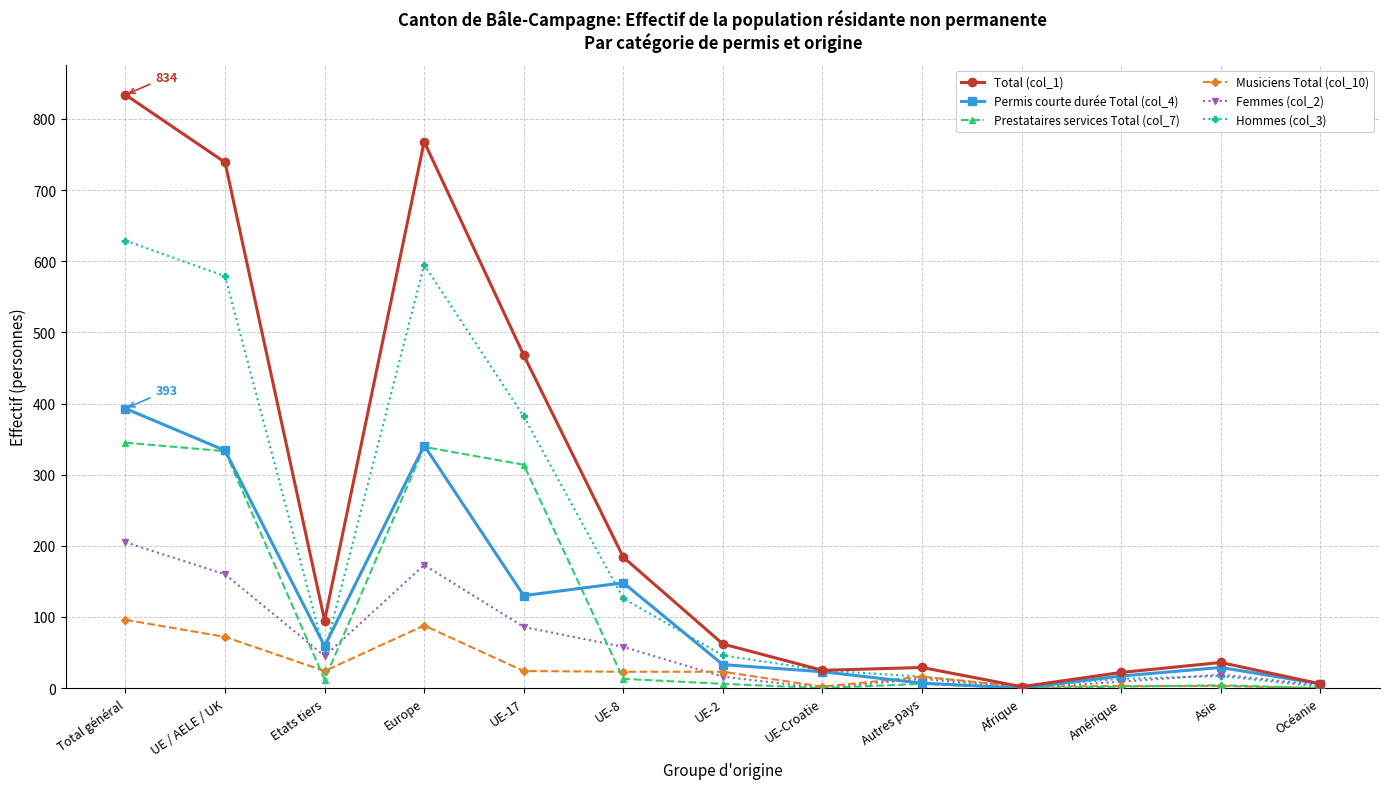

What is the total value across all series at Etats tiers?

285